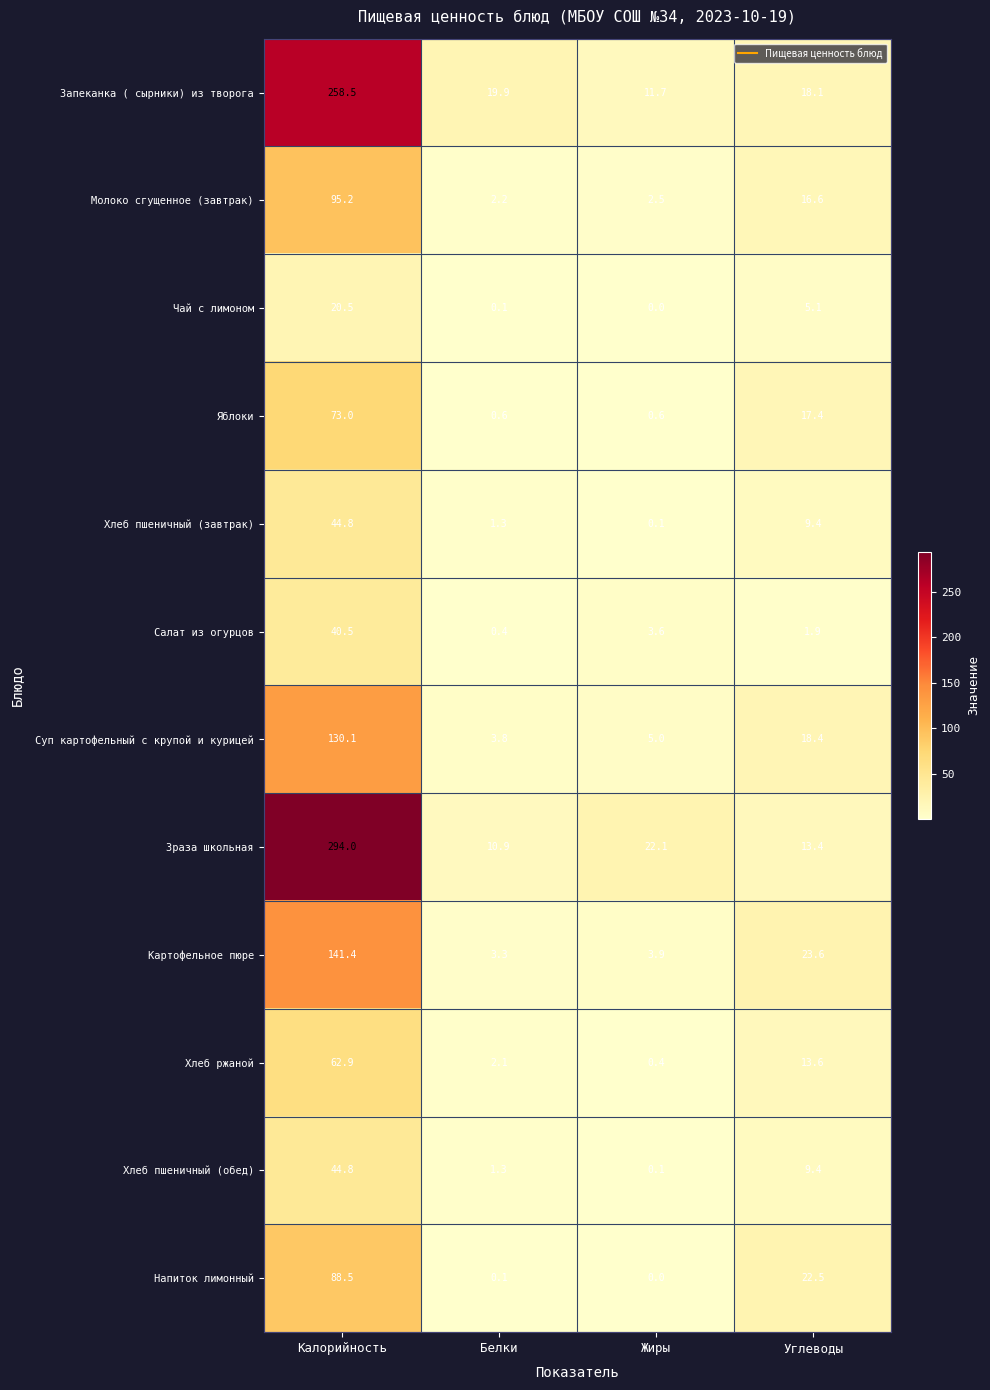

What is the difference between the Зраза школьная values at Углеводы and Жиры?

8.7